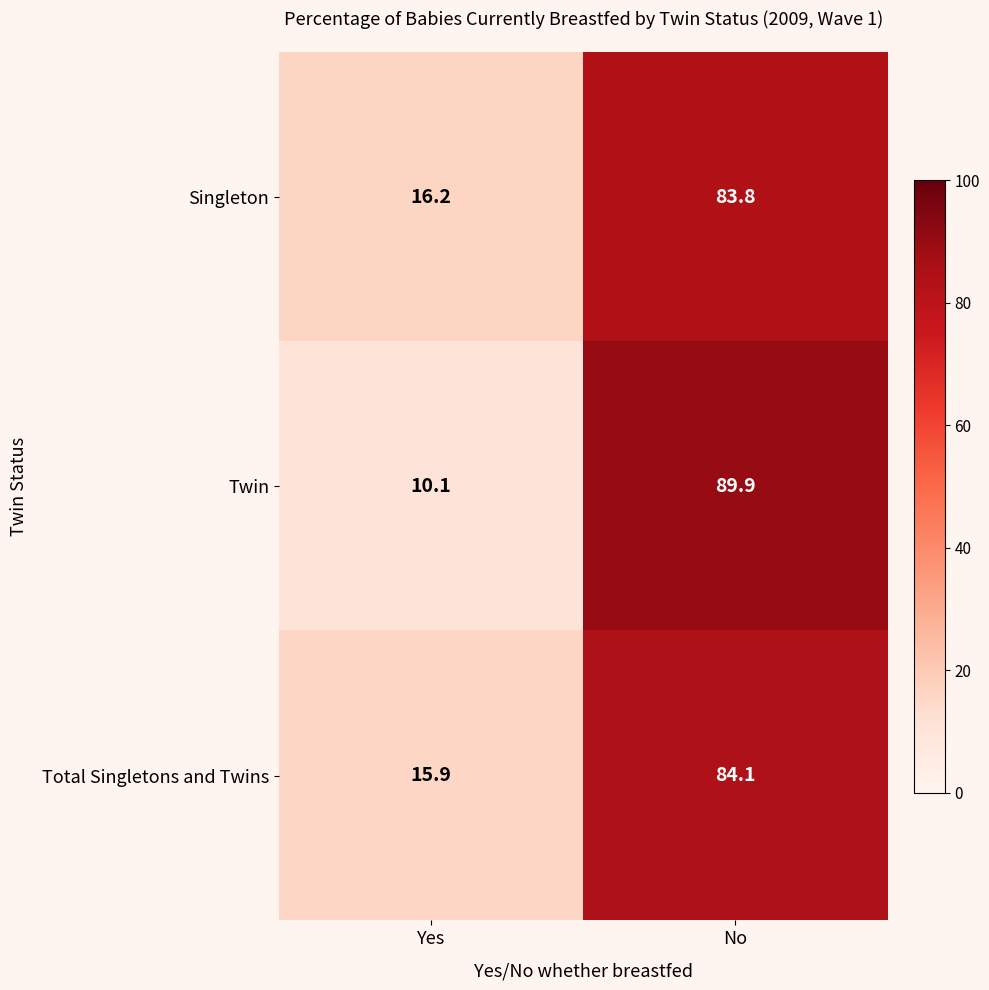

List the series in order of their peak value, lowest first.

Singleton, Total Singletons and Twins, Twin